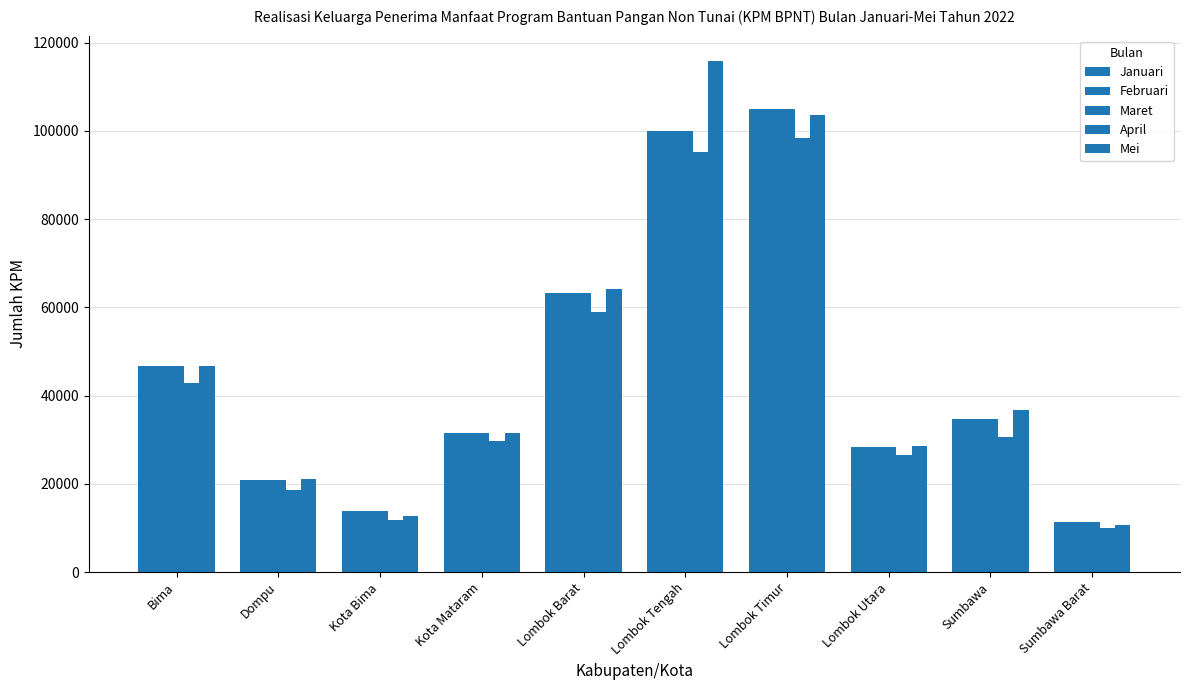

Count the number of categories in the chart.

10